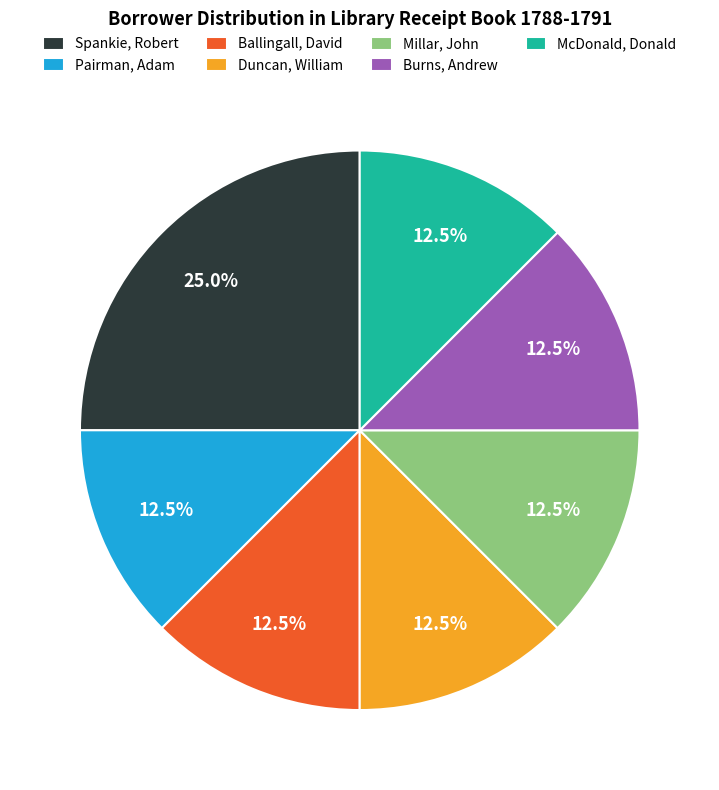

How many slices are in this pie chart?

7